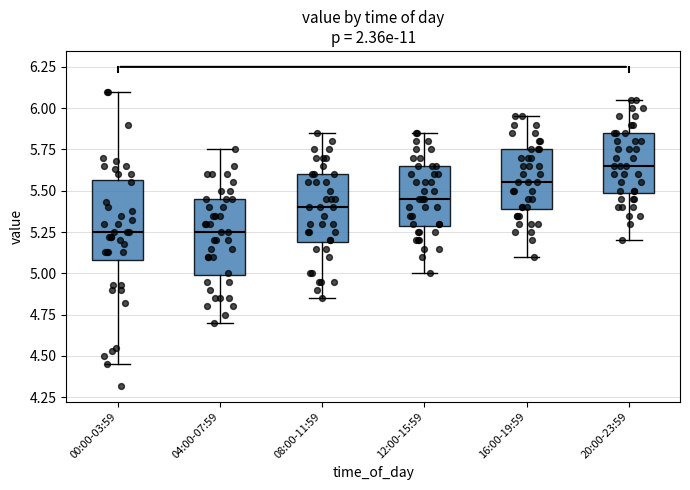

Where is the lower edge of the box for 00:00-03:59 on the y-axis? The values are not printed on the chart, so give them approximately, as read against the axis.

5.10